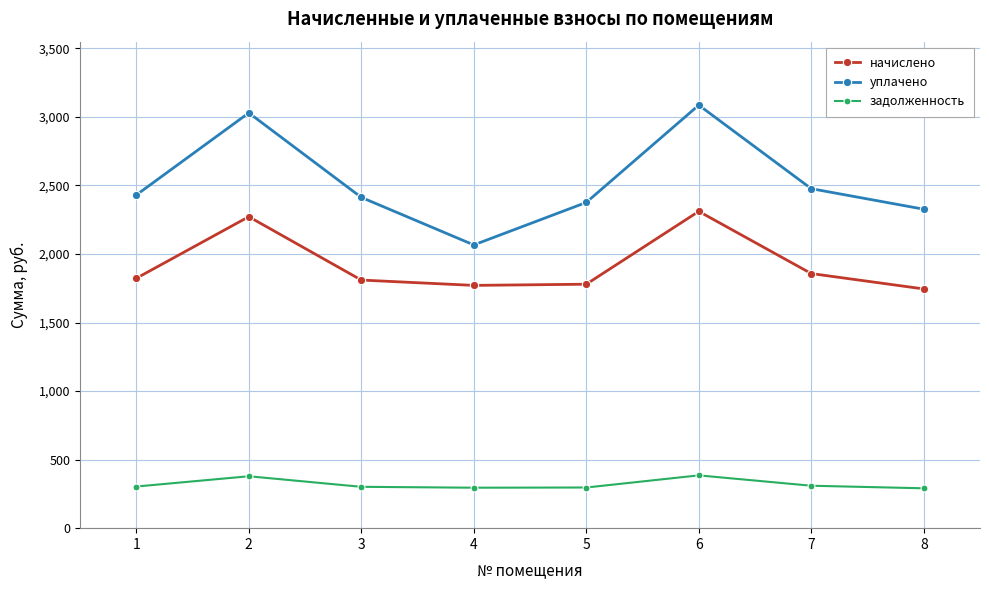

Rank the series at 4 from lowest to highest value.

задолженность, начислено, уплачено